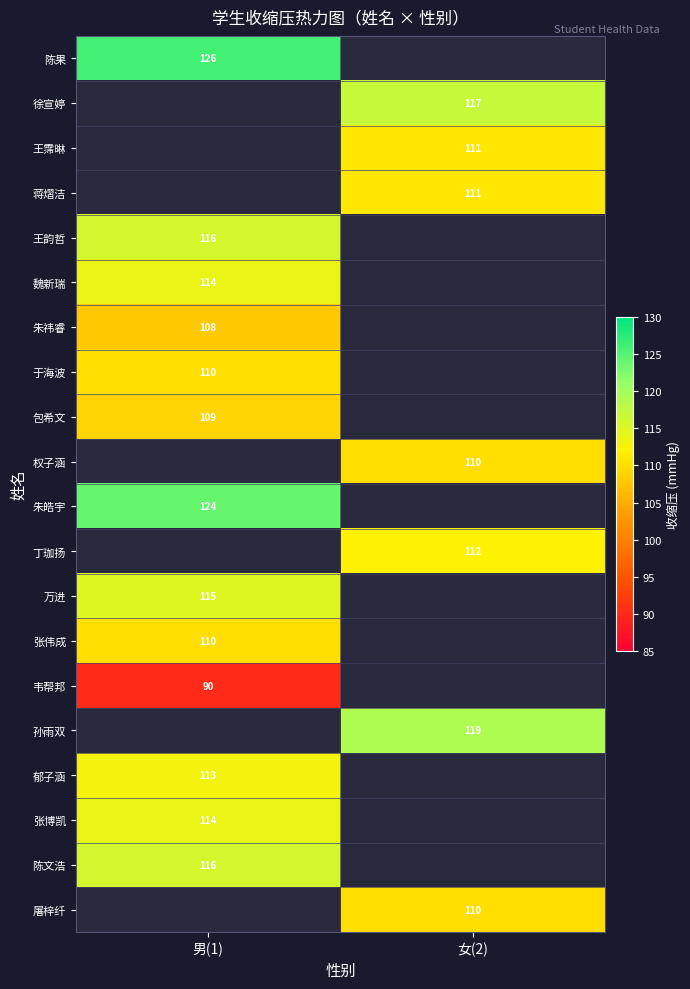

At how many categories does at least one series exceed 116?

2